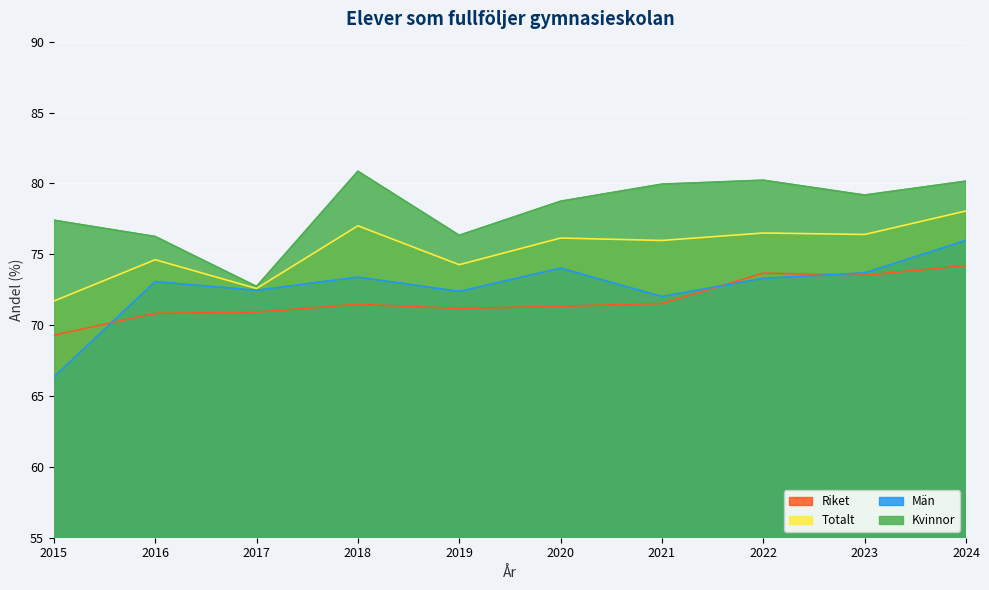

Does the chart display data point markers on the line(s)?

No